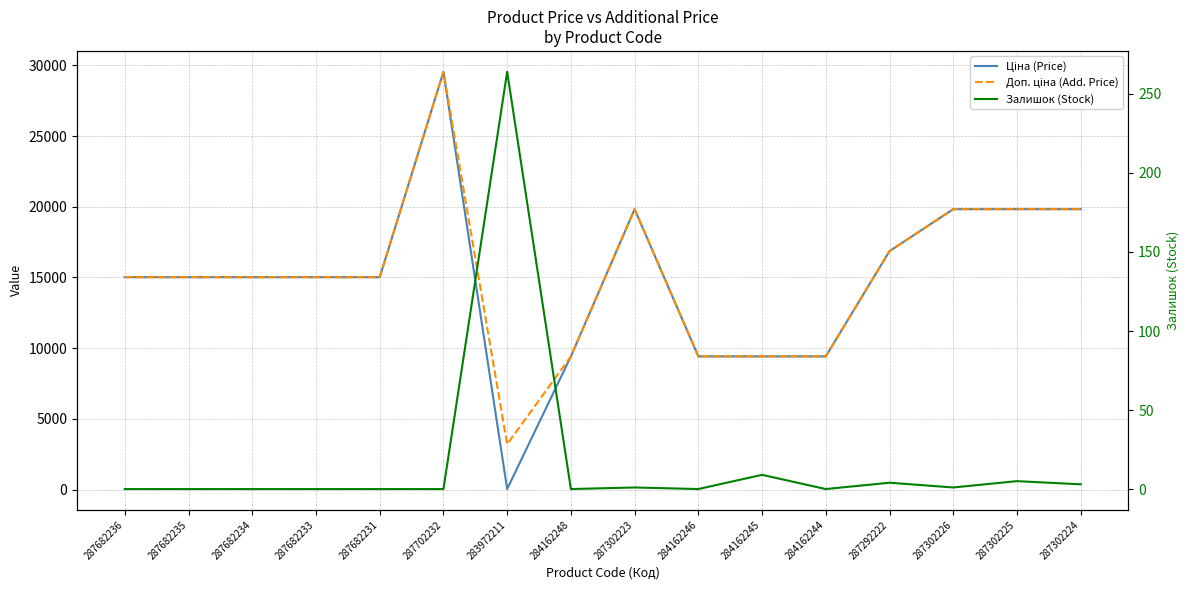

At which category does Залишок (Stock) reach its first local peak?

283972211